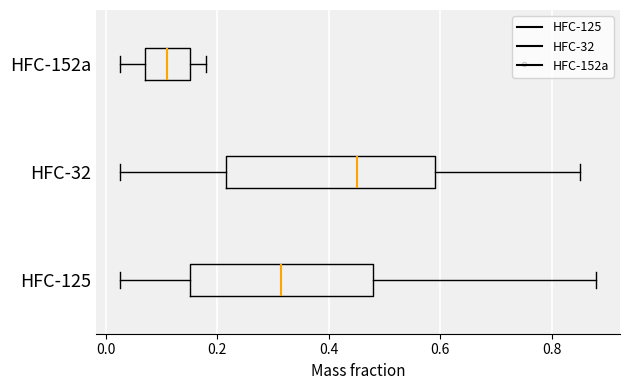

Reading bottom to top, read every box against the x-axis: the position of its median line, the range the box covers, and the ends of its whiskers. The values are not printed on the chart, so give them approximately, as read against the axis.

HFC-125: median 0.32, box 0.16 to 0.48, whiskers 0.02 to 0.88
HFC-32: median 0.46, box 0.22 to 0.60, whiskers 0.02 to 0.86
HFC-152a: median 0.12, box 0.08 to 0.16, whiskers 0.02 to 0.18